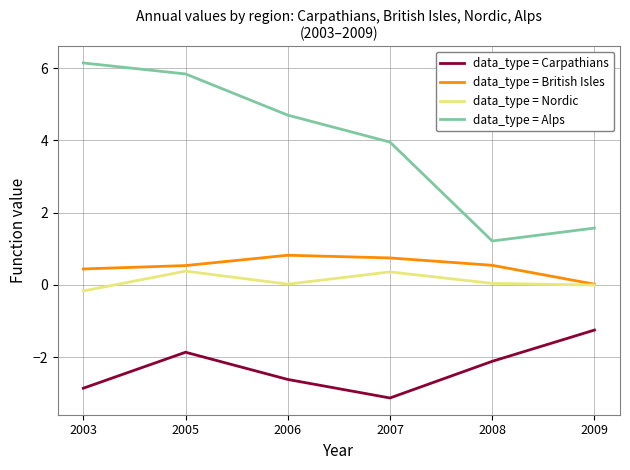

What is the highest value of the data_type = Nordic series?

0.4